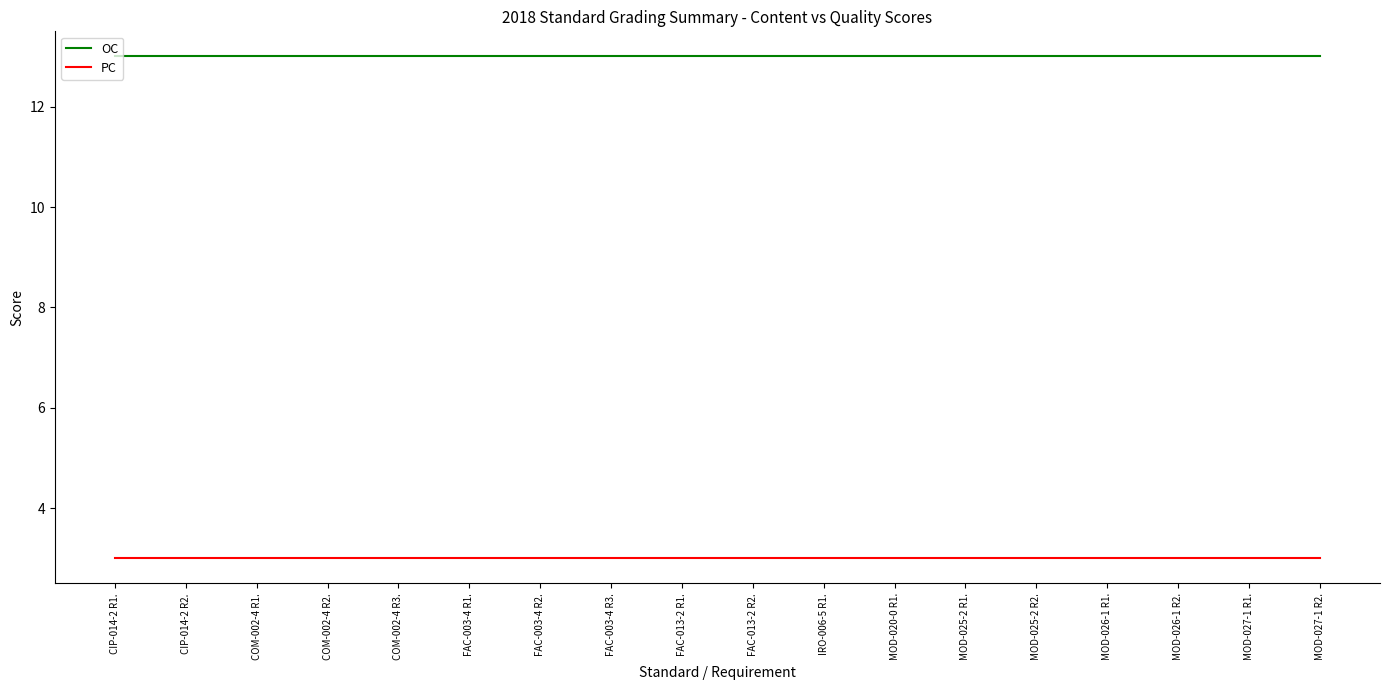

What is the spread (max minus min) of values at MOD-020-0 R1.?

10